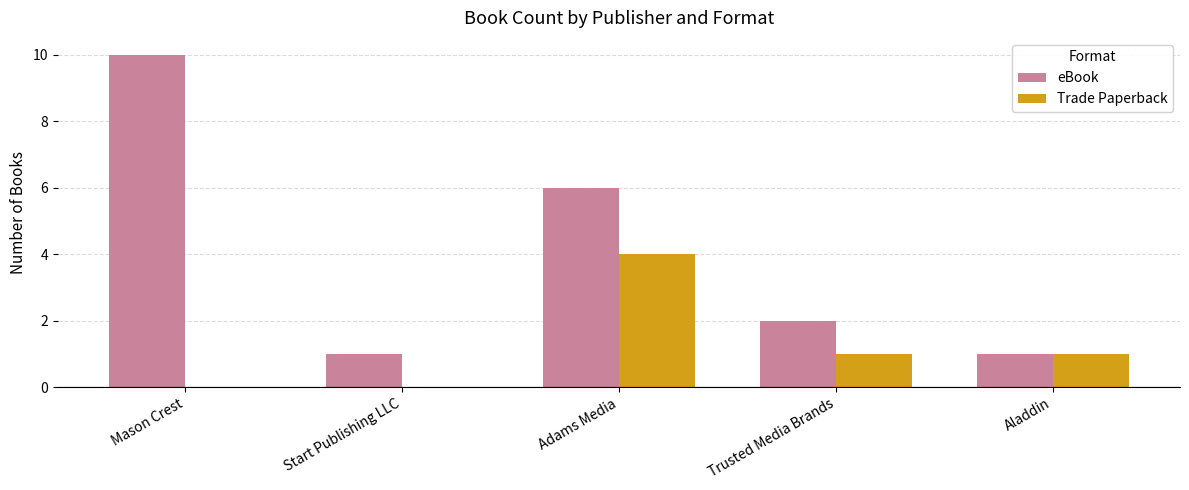

Reading left to right, what are all the values shown in this chart?

eBook: 10	1	6	2	1
Trade Paperback: 0	0	4	1	1